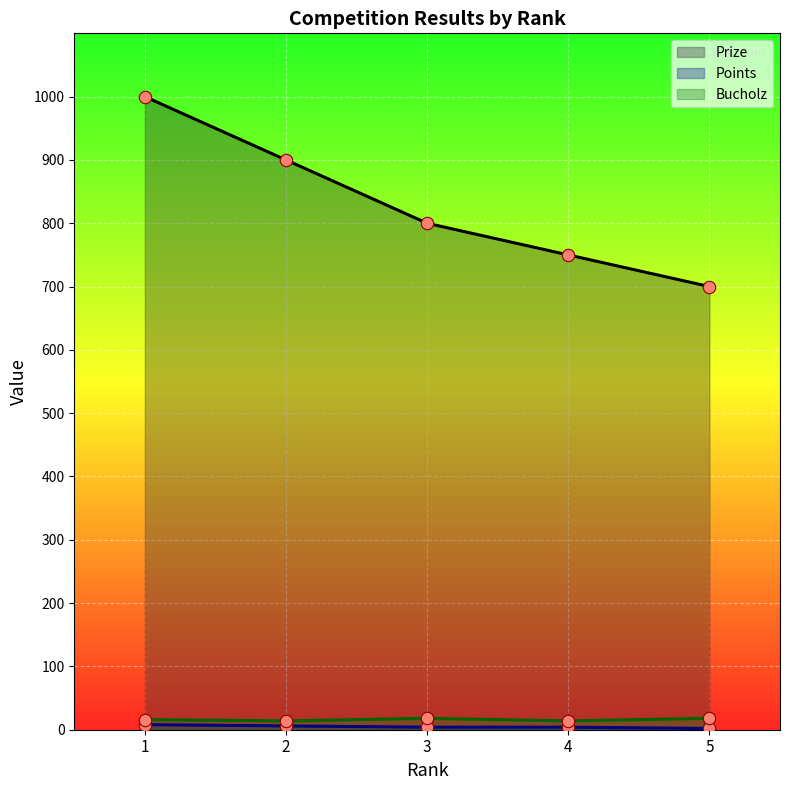

Which series has the largest total across all categories?

Prize